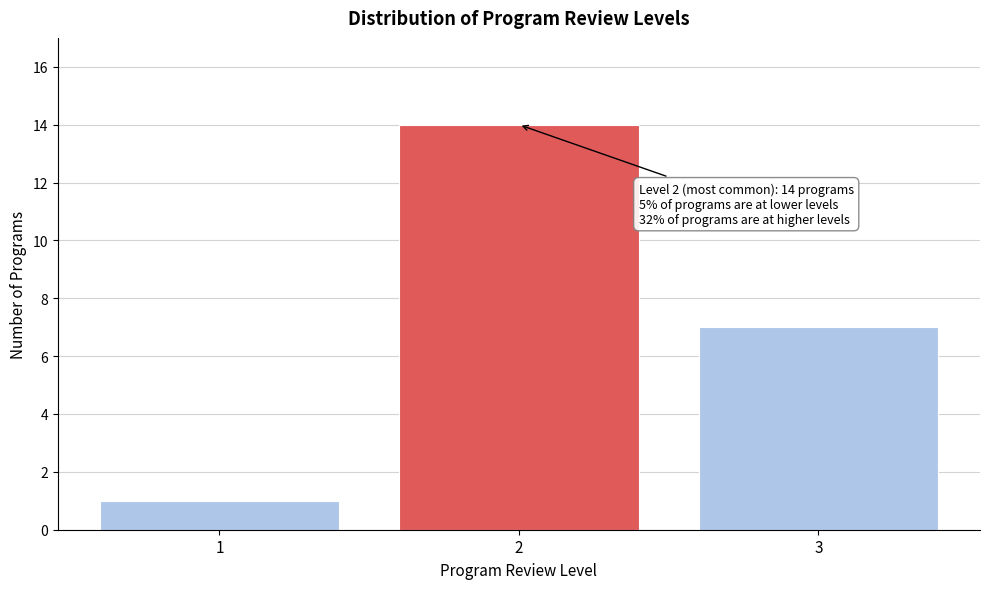

Over which range of the x-axis is the bar tallest?

1.5 to 2.5